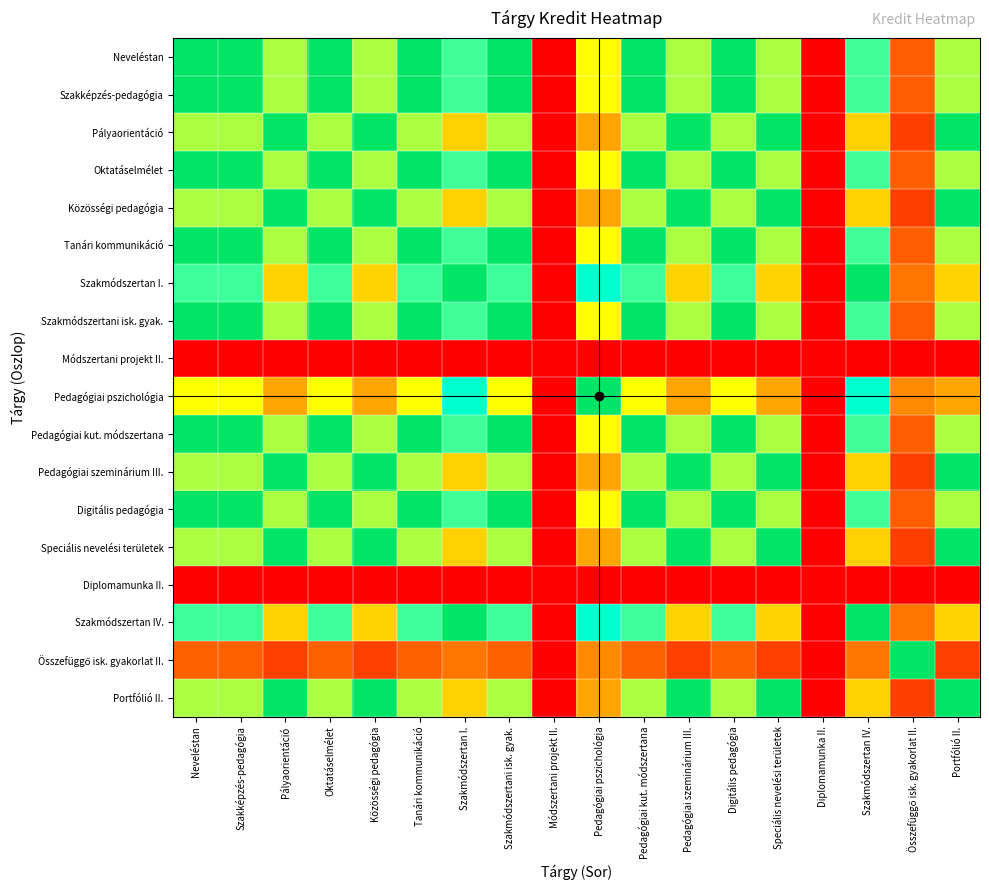

What is the difference between the highest and lowest values at Digitális pedagógia?

1.0